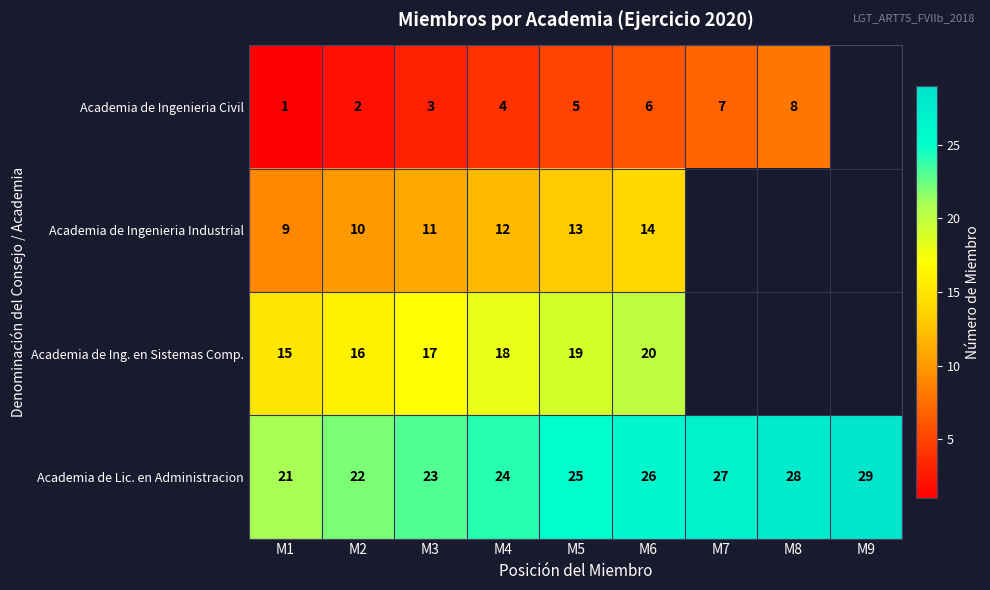

Which has a higher value, M1 or M6?

M6